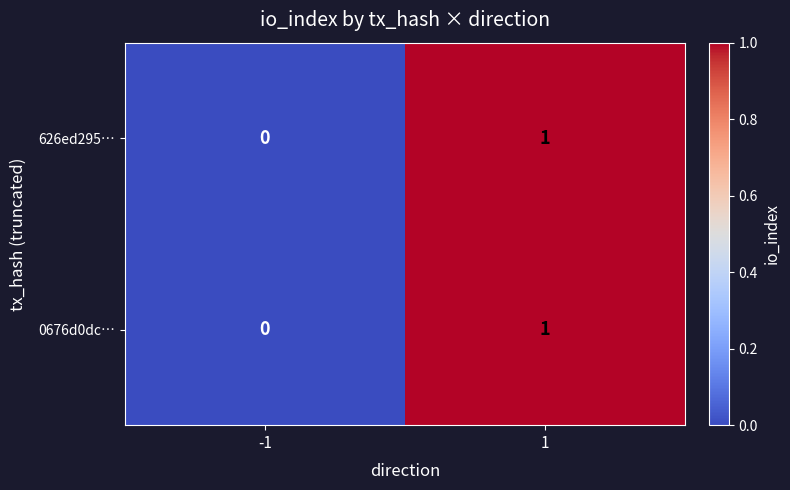

List the labels in order of 0676d0dc… value, smallest first.

-1, 1